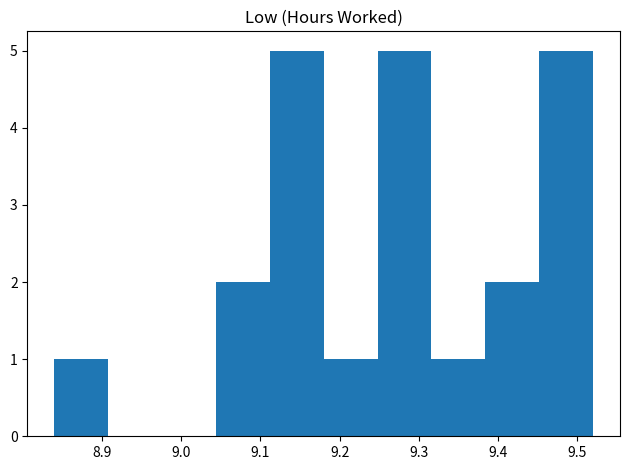

Reading left to right, list every bar in this chart as the range it spans on the x-axis followed by its height. Neither the bar edges nor the heights are printed on the chart, so give them approximately, as read against the axes.

8.840 to 8.908: 1
8.908 to 8.976: 0
8.976 to 9.044: 0
9.044 to 9.112: 2
9.112 to 9.180: 5
9.180 to 9.248: 1
9.248 to 9.316: 5
9.316 to 9.384: 1
9.384 to 9.452: 2
9.452 to 9.520: 5